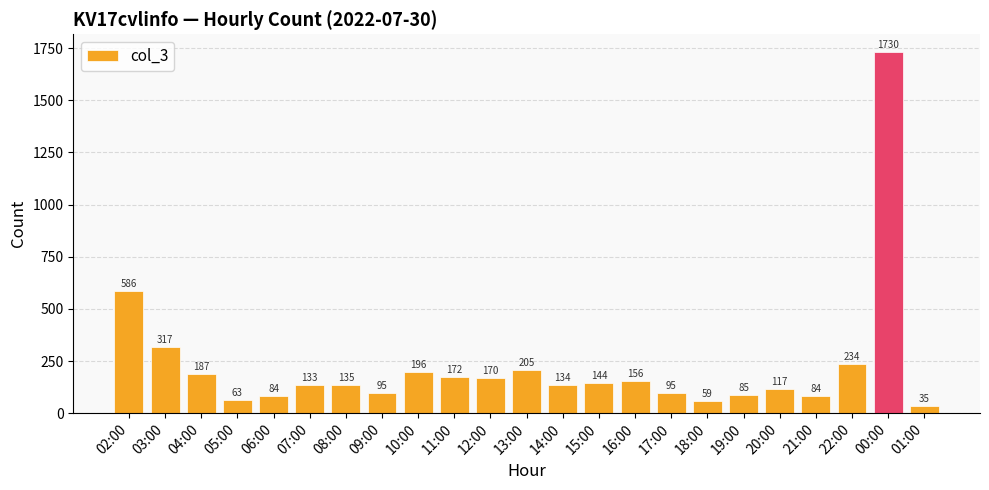

At which category does the chart reach its minimum across all series?

01:00